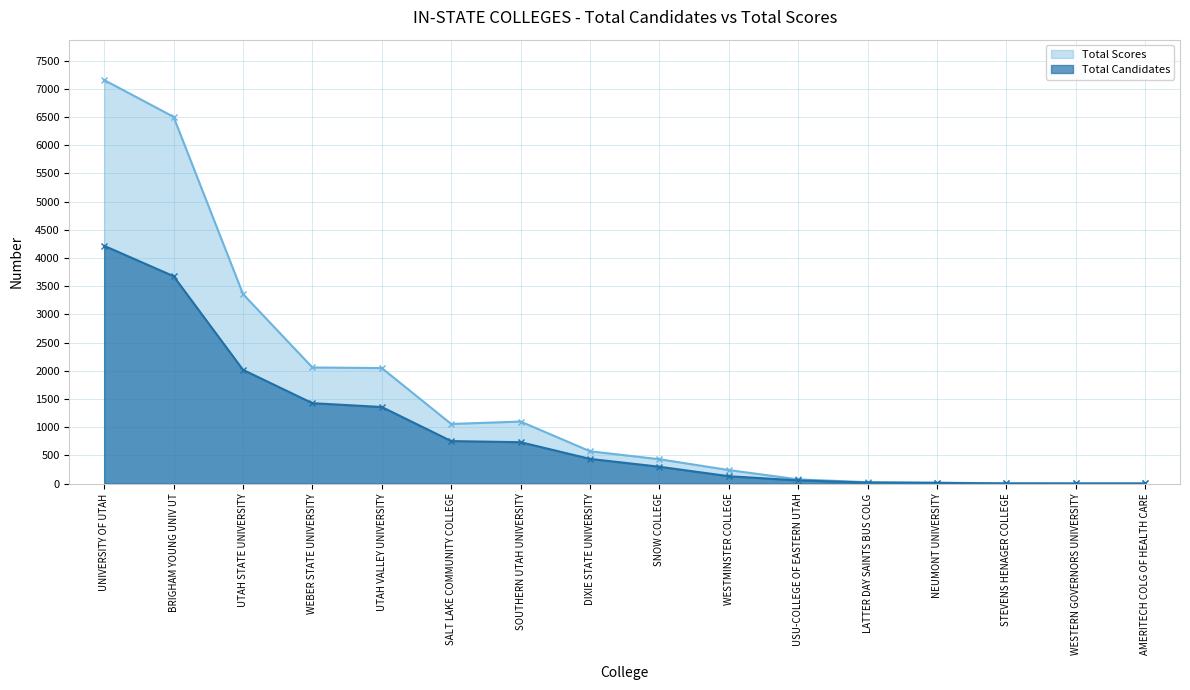

What position from the right is UTAH STATE UNIVERSITY?

14